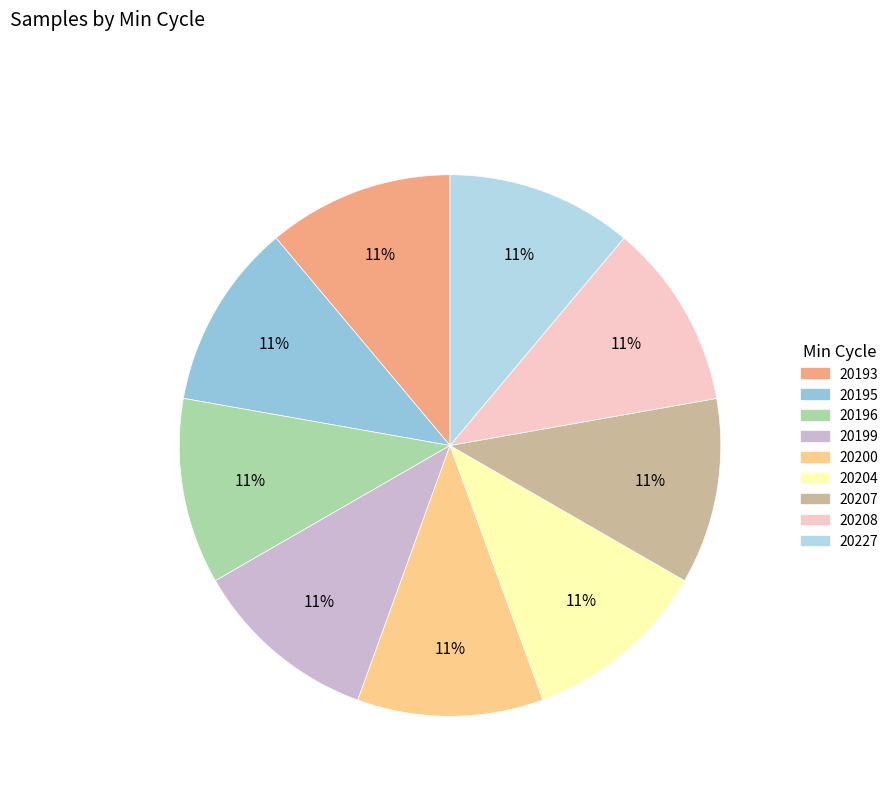

Count the number of slices in the pie.

9